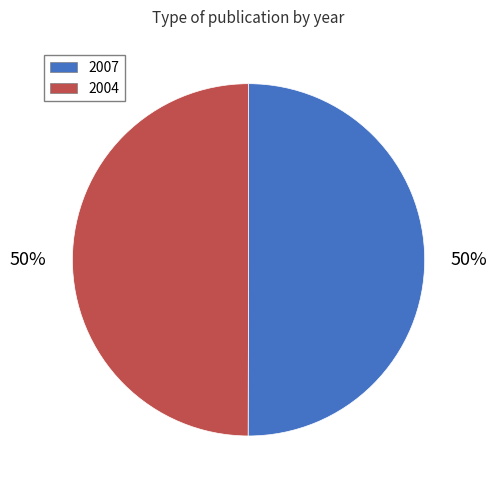

To the nearest percent, what percentage of the pie is 2007?

50%